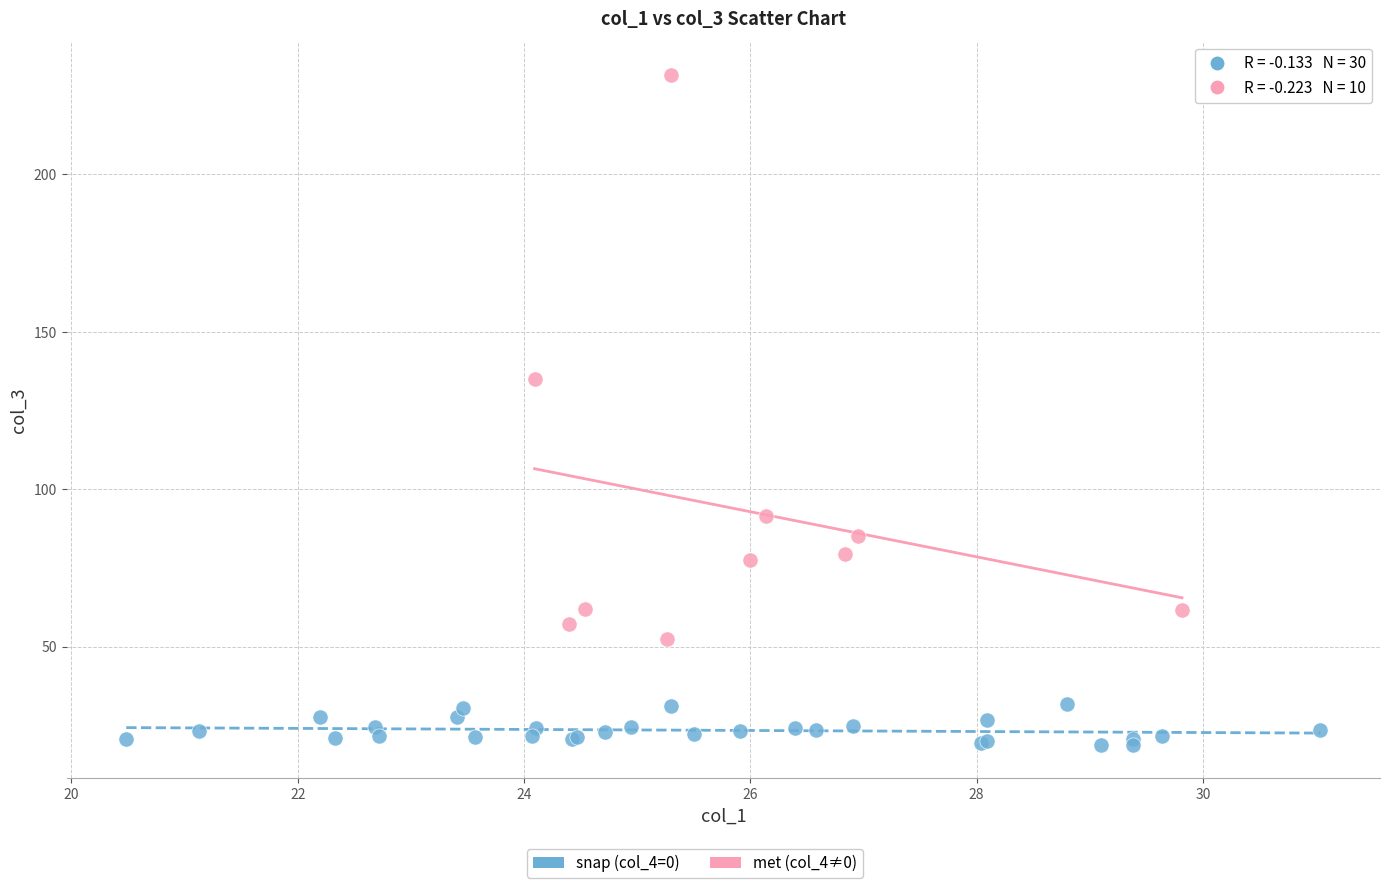

Which series contains the highest Y value?

met (col_4≠0)